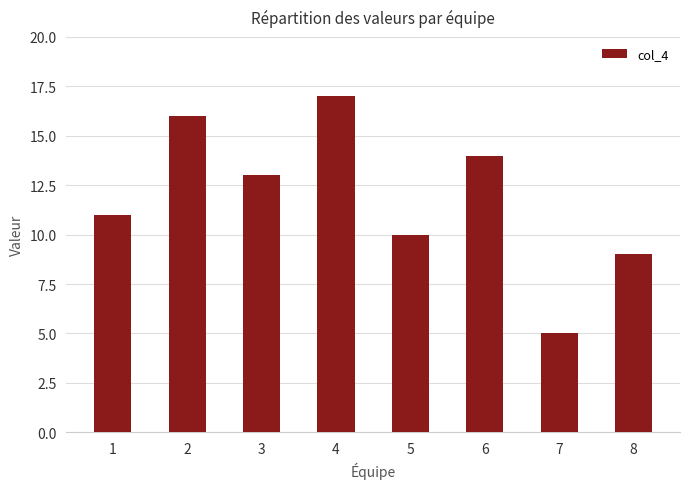

True or false: the data shows 5 at 5.

False